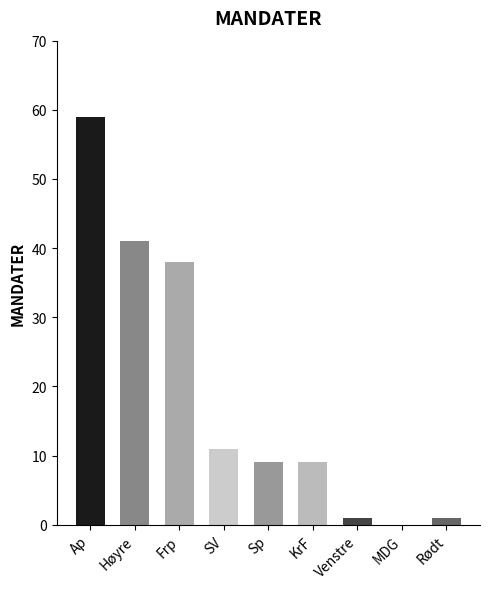

What is the difference between the values at Frp and Rødt?

37